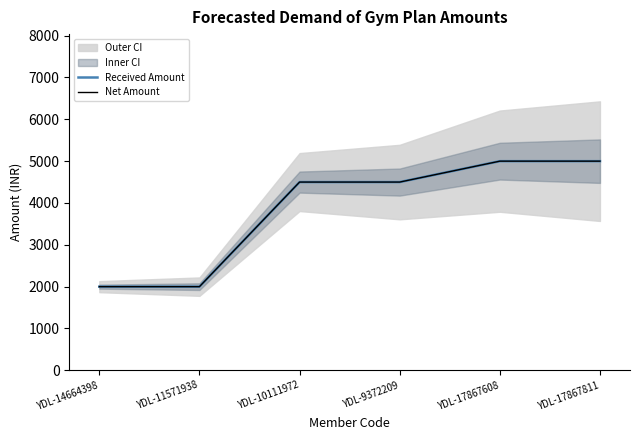

True or false: Net Amount has more than 1 interior local peaks.

False